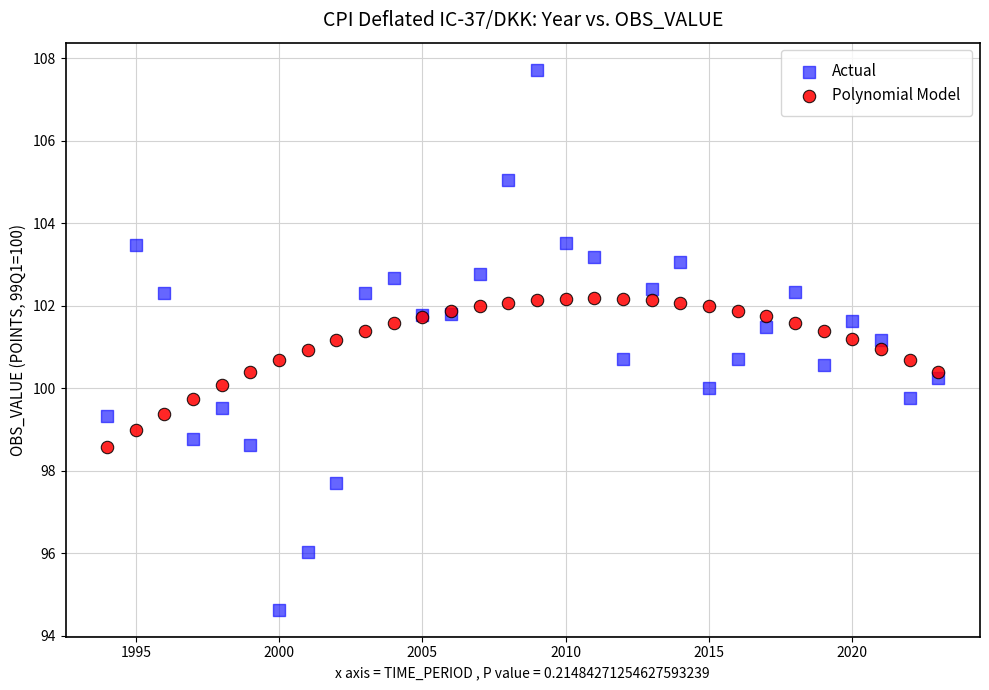

What is the X range (max minus min) for the scatter plot?

29.0